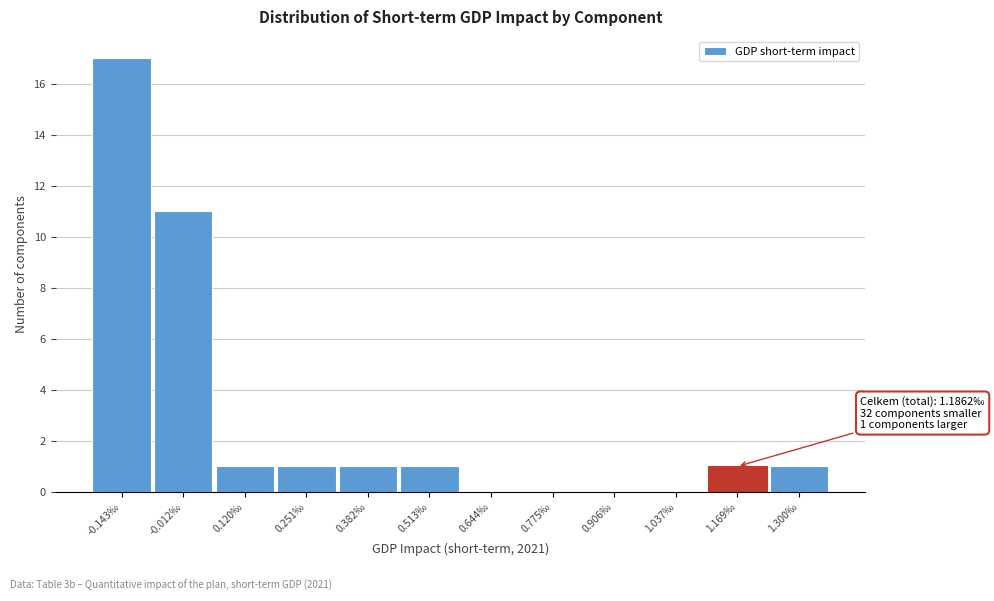

Reading left to right, list all the values displayed in this chart.

-0.143‰=17	-0.012‰=11	0.120‰=1	0.251‰=1	0.382‰=1	0.513‰=1	0.644‰=0	0.775‰=0	0.906‰=0	1.037‰=0	1.169‰=1	1.300‰=1